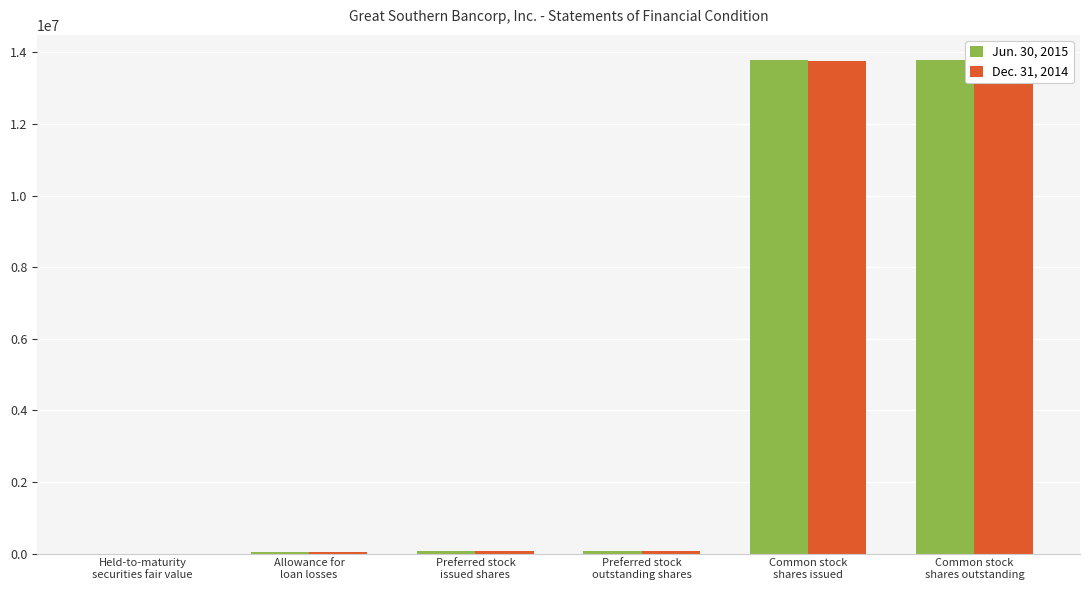

At how many categories does at least one series exceed 6183856?

2